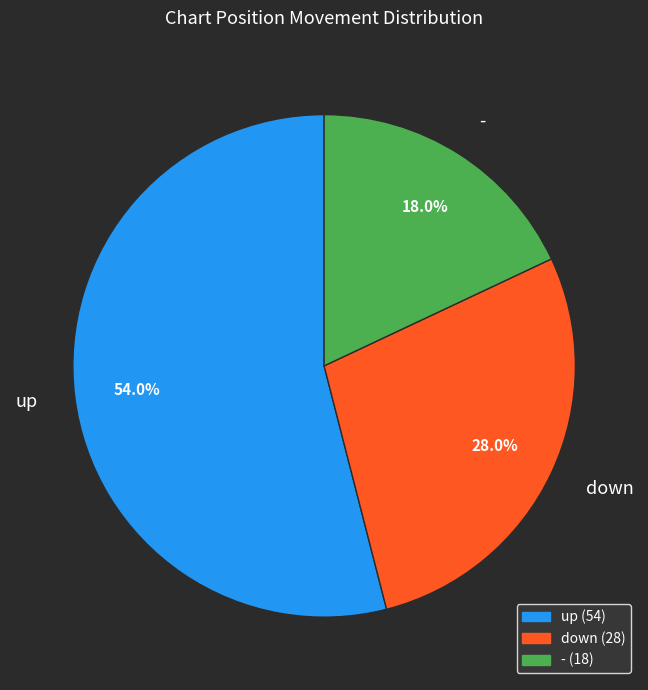

Is the sum of - and down greater than half?

No